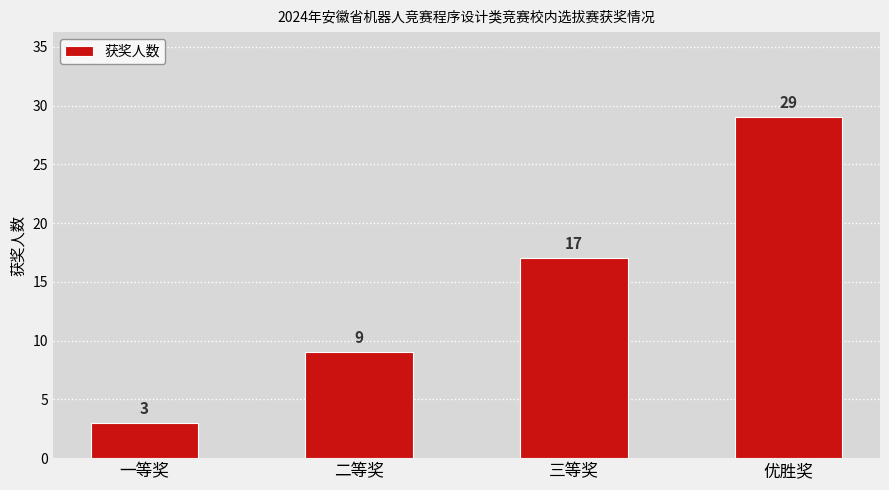

Which has a higher value, 三等奖 or 优胜奖?

优胜奖